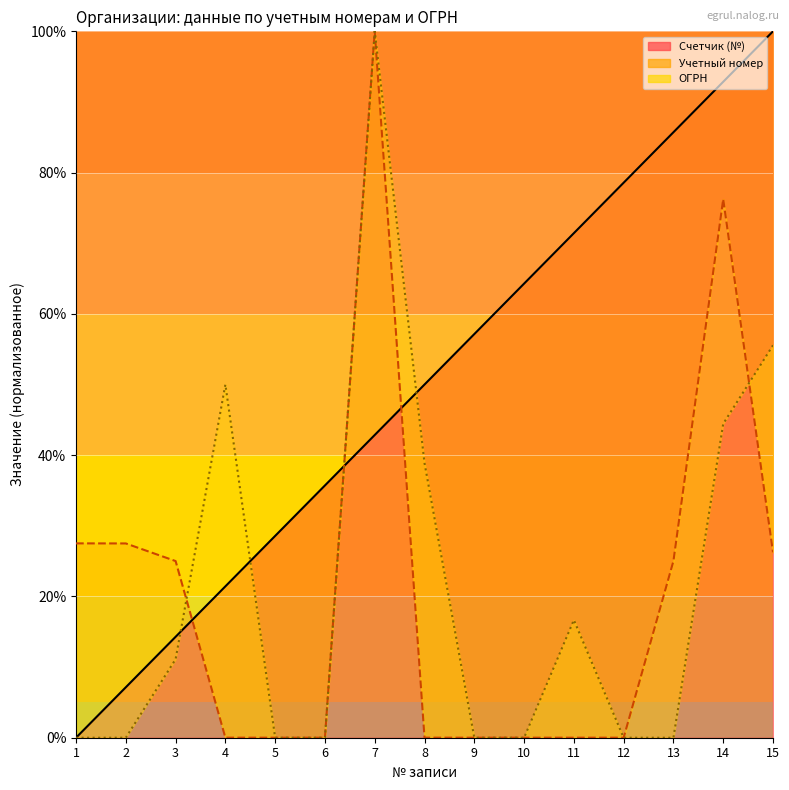

Reading right to left, list all the values displayed in this chart.

Счетчик: 15=100.0	14=92.9	13=85.7	12=78.6	11=71.4	10=64.3	9=57.1	8=50.0	7=42.9	6=35.7	5=28.6	4=21.4	3=14.3	2=7.1	1=0.0
Учетный номер: 15=26.3	14=76.3	13=25.0	12=0.0	11=0.0	10=0.0	9=0.0	8=0.0	7=100.0	6=0.0	5=0.0	4=0.0	3=25.0	2=27.5	1=27.5
ОГРН: 15=55.6	14=44.4	13=0.0	12=0.0	11=16.7	10=0.0	9=0.0	8=38.9	7=100.0	6=0.0	5=0.0	4=50.0	3=11.1	2=0.0	1=0.0